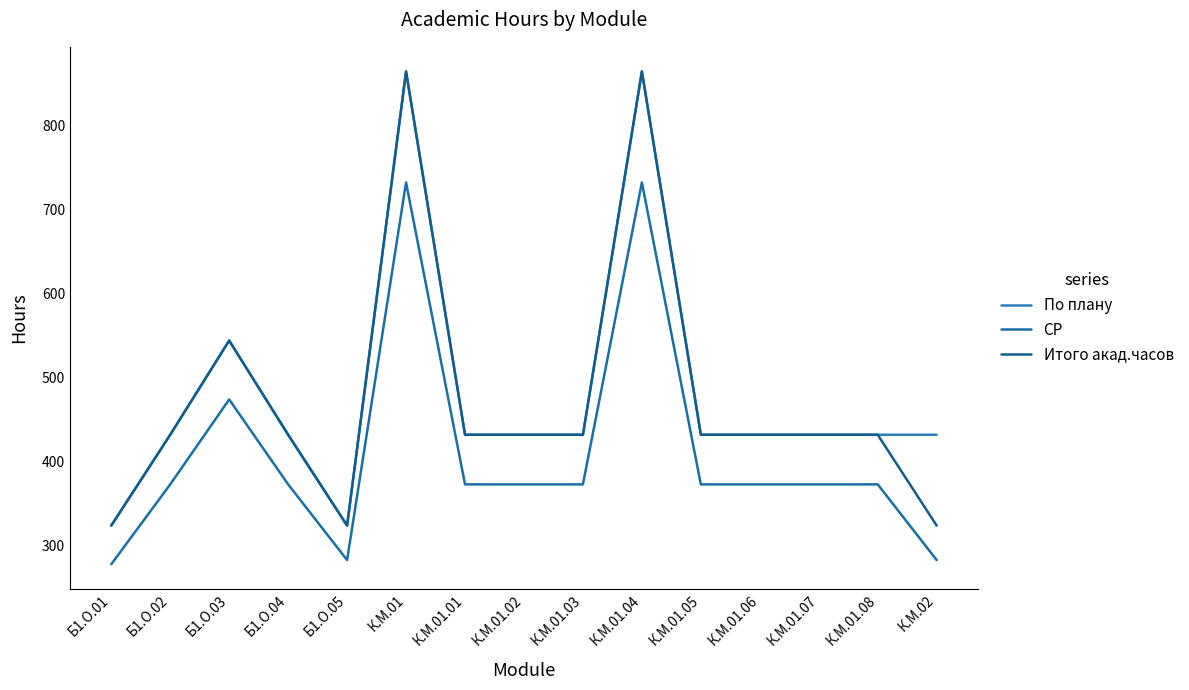

True or false: Итого акад.часов has more than 1 interior local peaks.

True